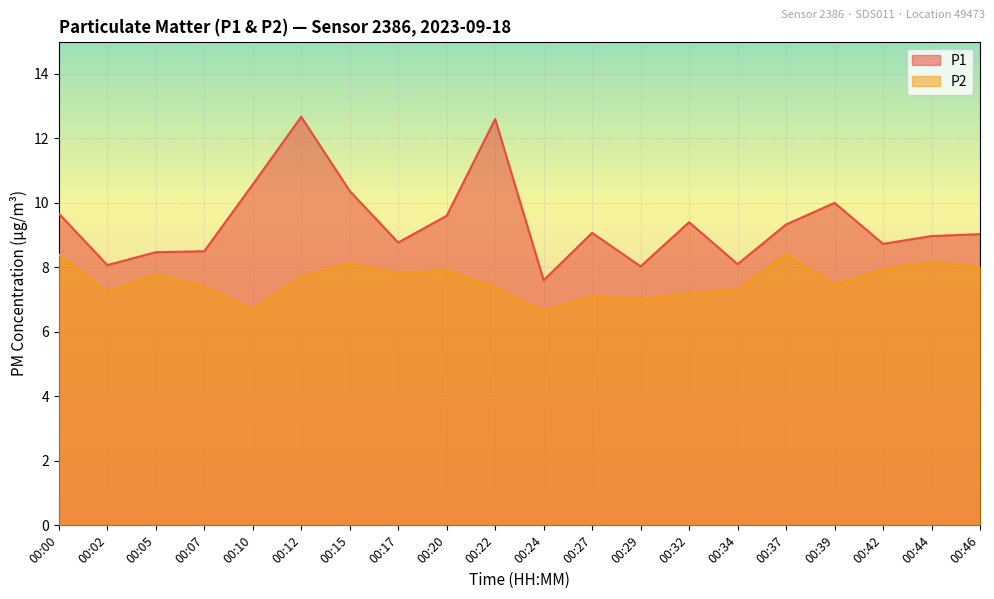

How many distinct data groups are displayed?

2